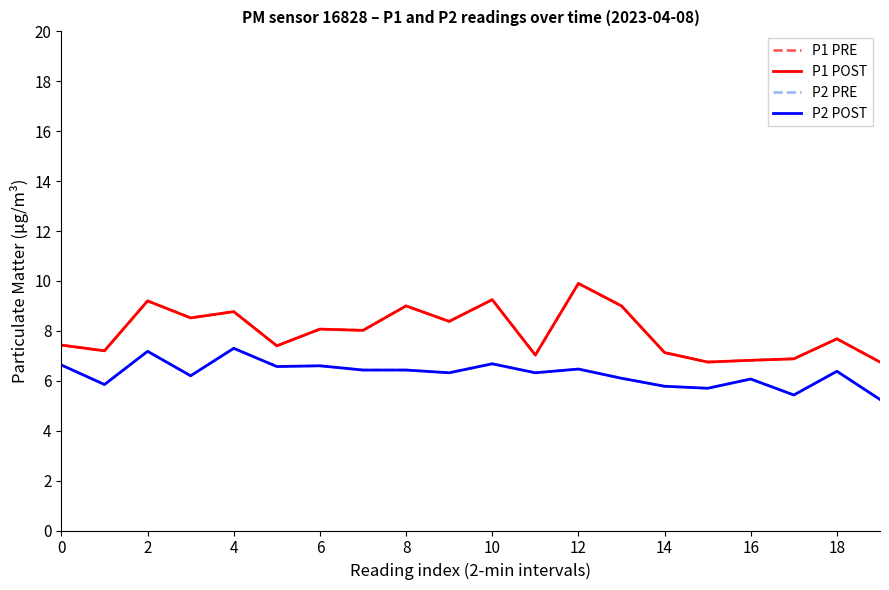

Rank the categories by P1 PRE value from highest to lowest.

12, 10, 4, 16, 13, 8, 6, 18, 12, 14, 18, 0, 10, 2, 14, 11, 17, 16, 15, 19